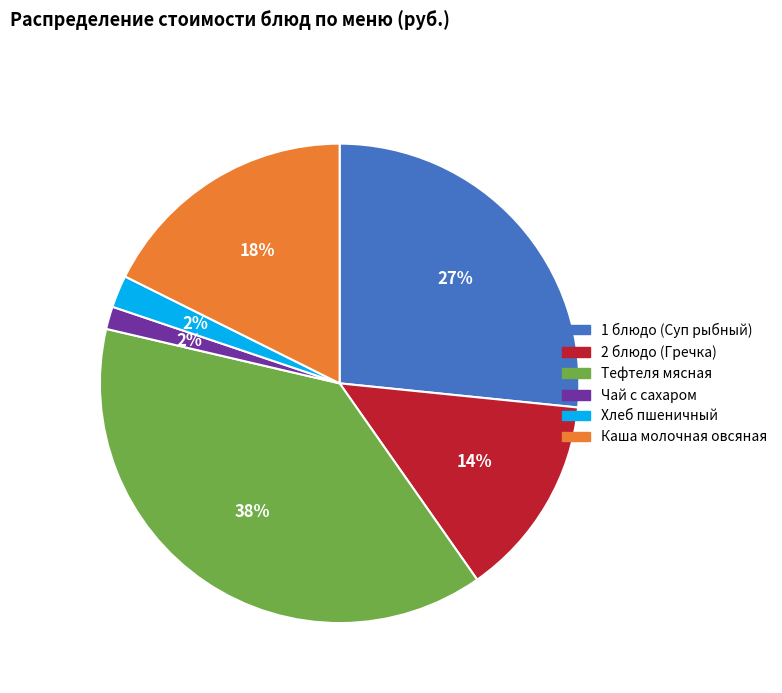

To the nearest percent, what portion does Чай с сахаром represent?

2%